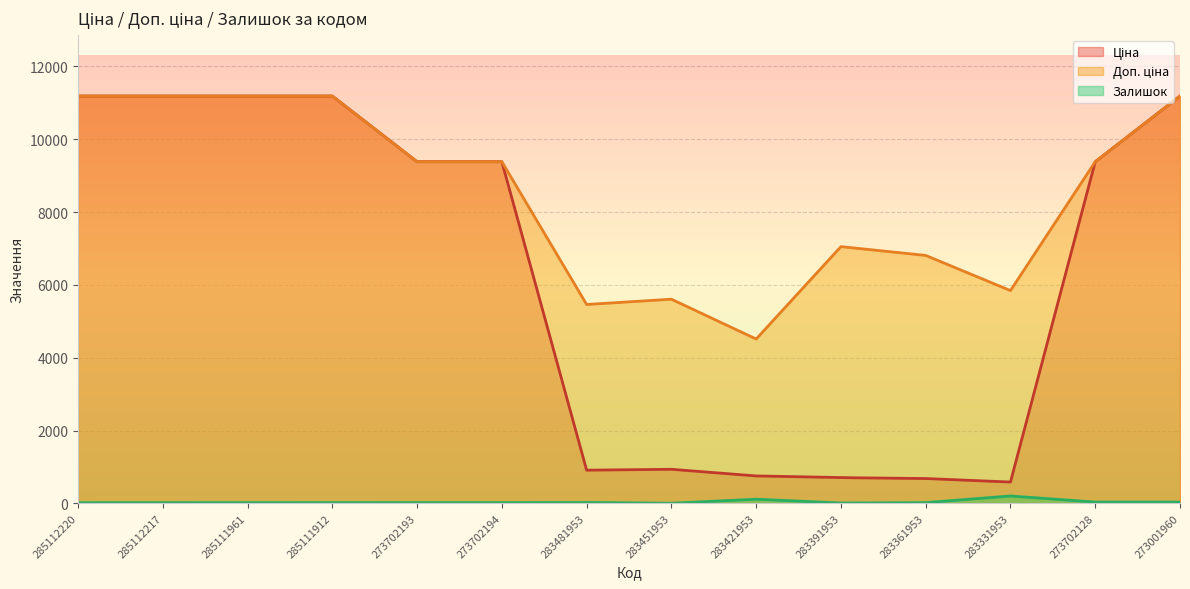

What is the spread (max minus min) of values at 283481953?

5438.3